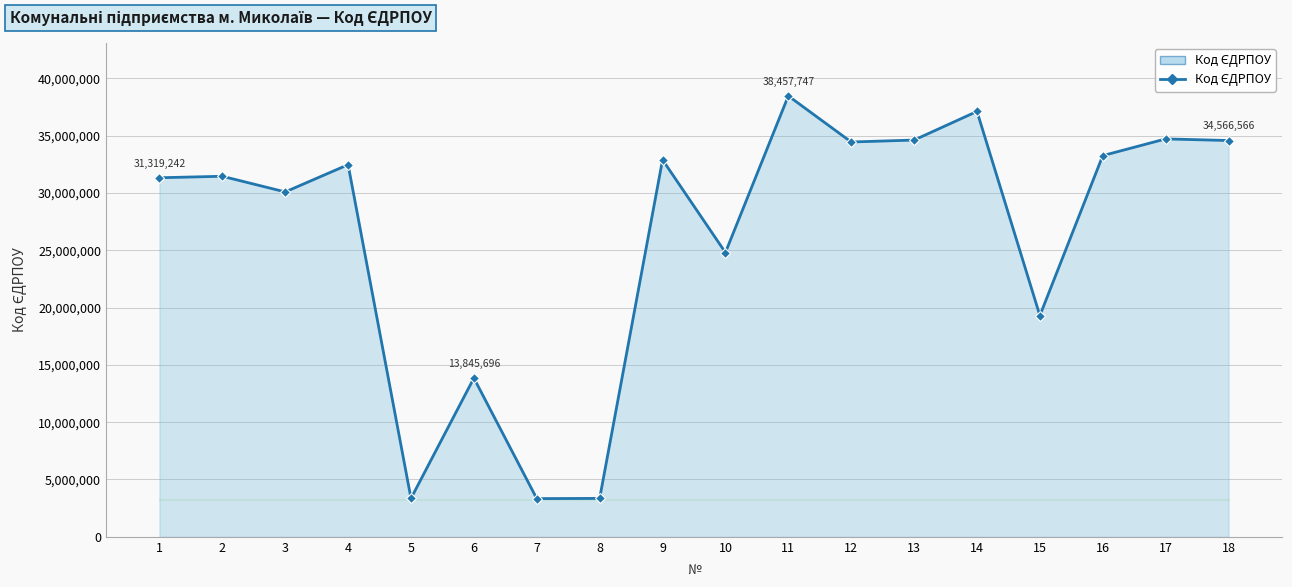

The value at 3 is 30083573. True or false?

True